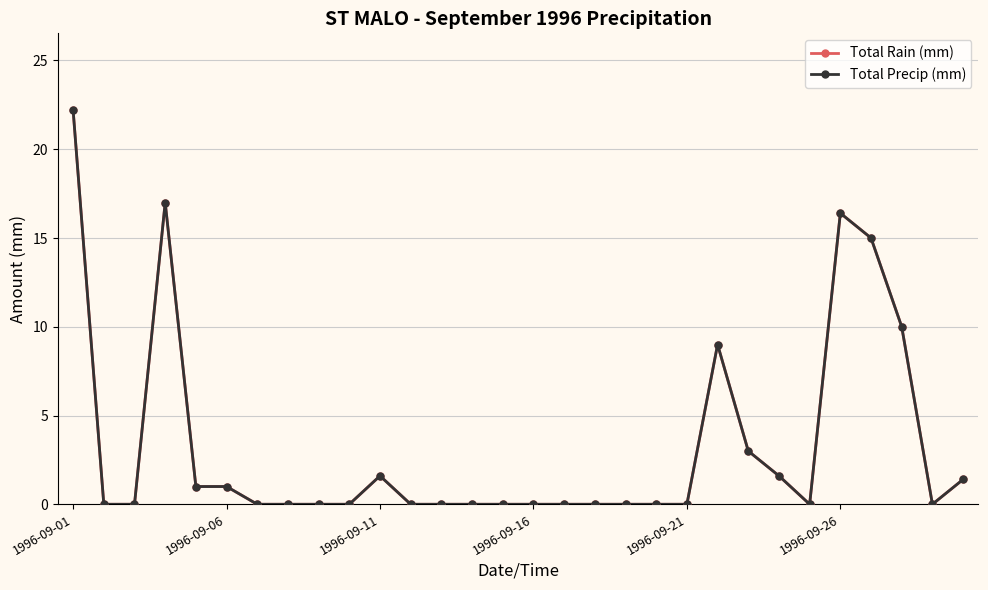

What is the difference between the maximum and minimum values in the Total Precip (mm) series?

22.2